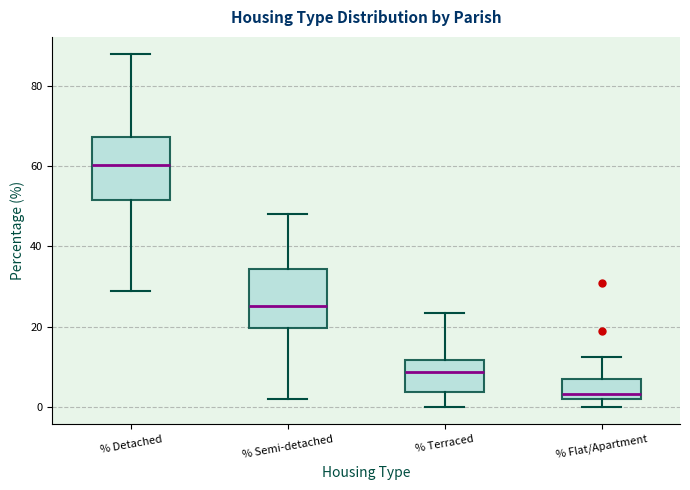

Reading left to right, read every box against the y-axis: the position of its median line, the range the box covers, and the ends of its whiskers. The values are not printed on the chart, so give them approximately, as read against the axis.

% Detached: median 60, box 52 to 68, whiskers 28 to 88
% Semi-detached: median 26, box 20 to 34, whiskers 2 to 48
% Terraced: median 8, box 4 to 12, whiskers 0 to 24
% Flat/Apartment: median 4, box 2 to 6, whiskers 0 to 12